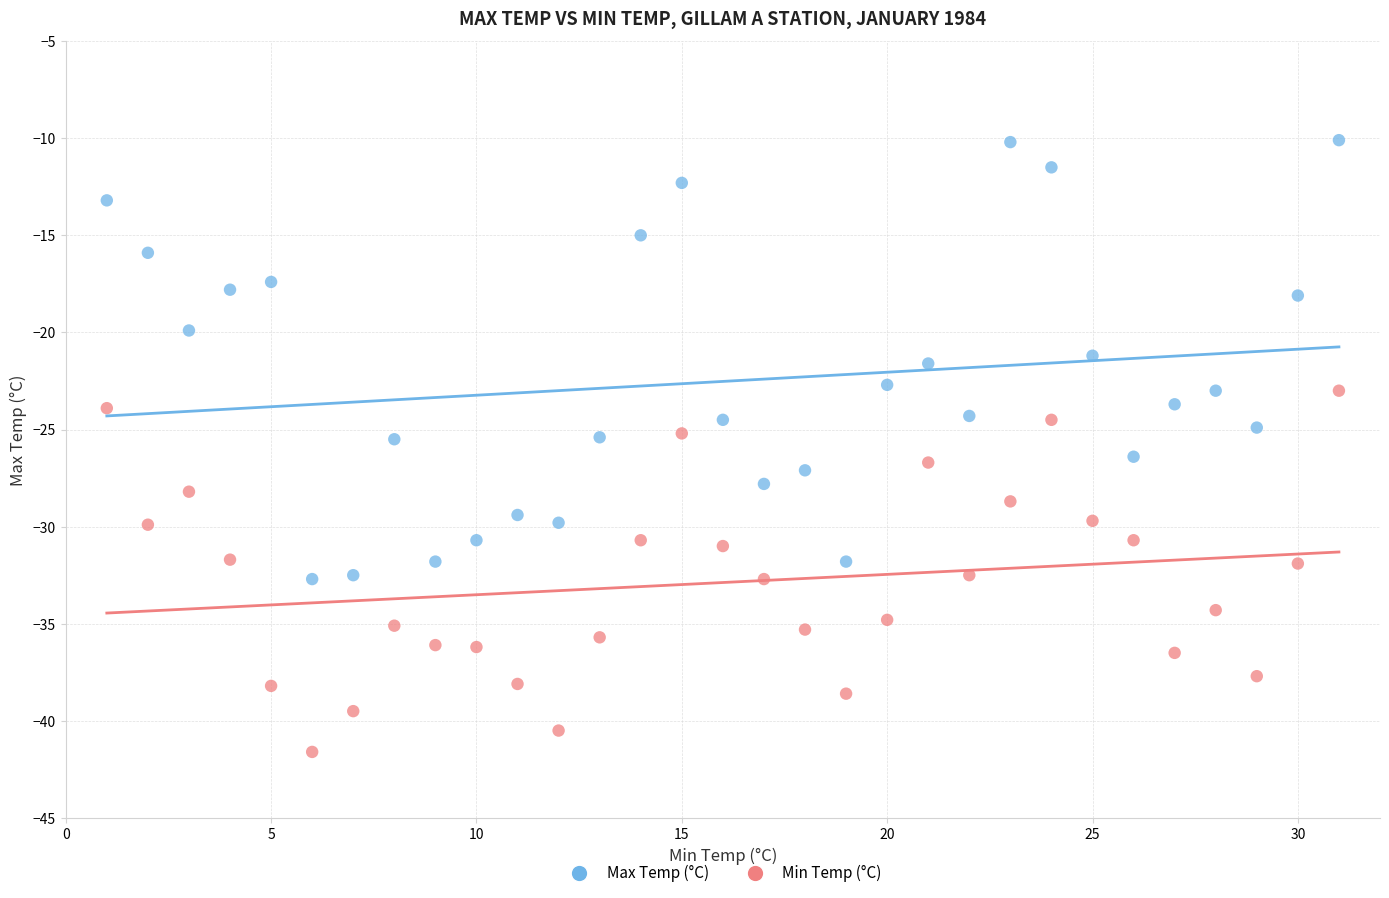

Across all data points, what is the range of X values (max minus min)?

30.0